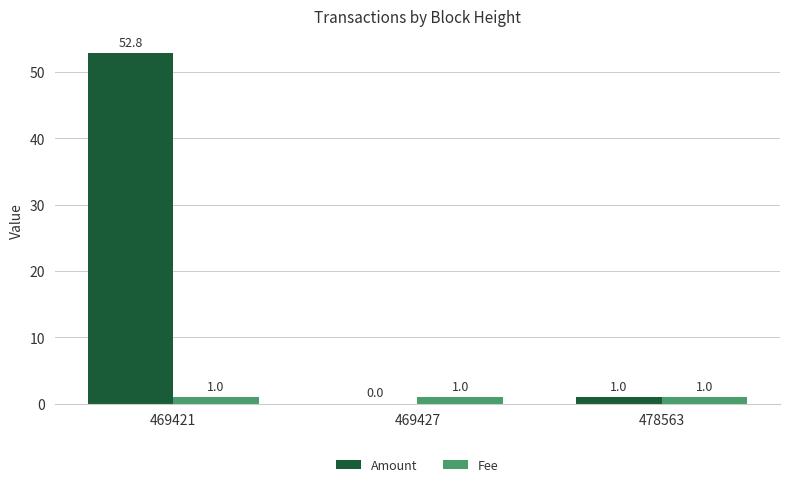

The value of Fee at 478563 is 1.0. True or false?

True